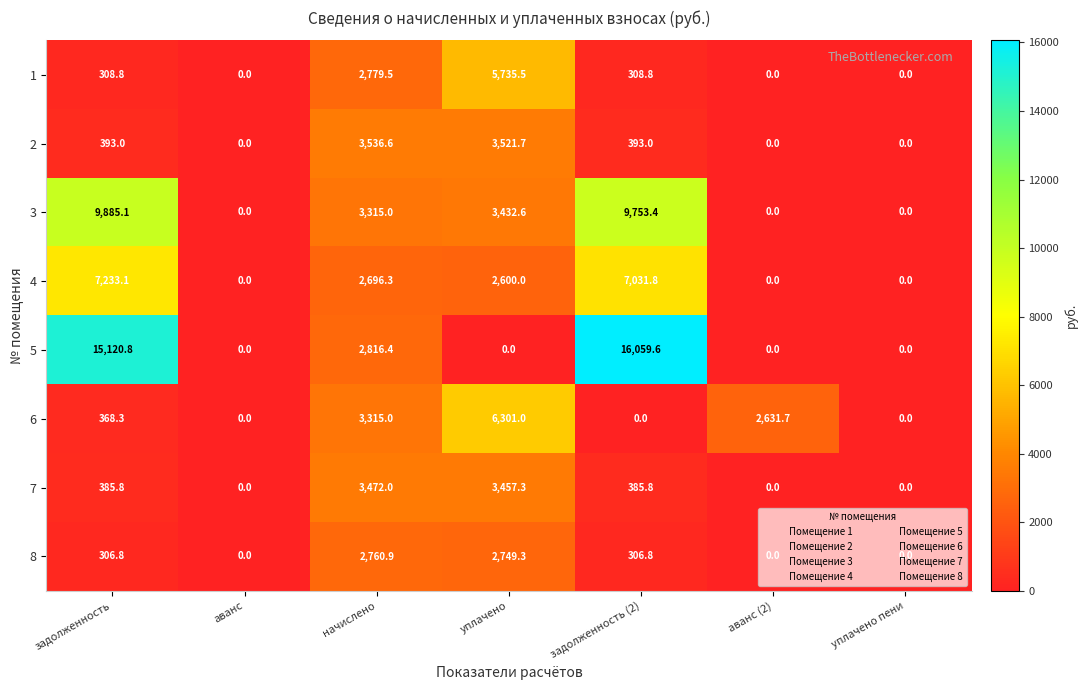

Which series has the widest spread of values?

5